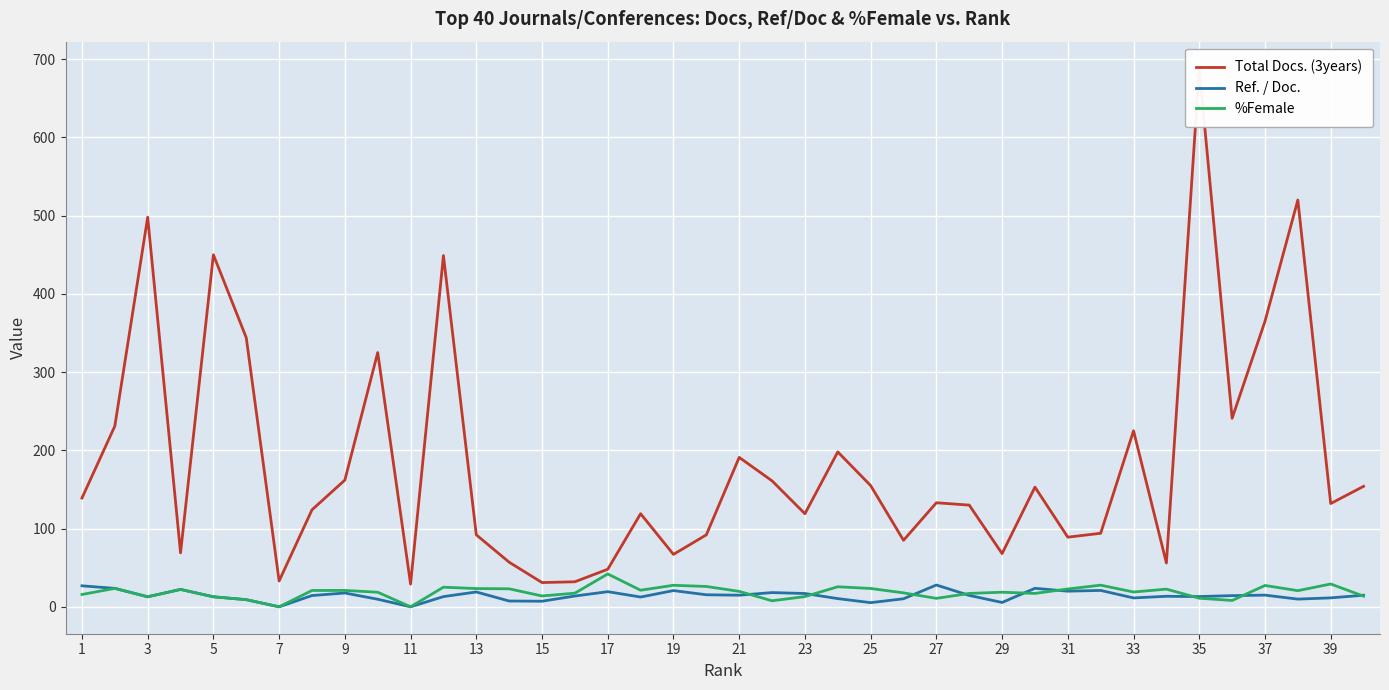

Reading left to right, extract all data points from this chart.

Total Docs. (3years): 139.0	231.0	498.0	69.0	450.0	344.0	33.0	124.0	162.0	325.0	29.0	449.0	92.0	57.0	31.0	32.0	48.0	119.0	67.0	92.0	191.0	161.0	119.0	198.0	155.0	85.0	133.0	130.0	68.0	153.0	89.0	94.0	225.0	56.0	688.0	241.0	365.0	520.0	132.0	154.0
Ref. / Doc.: 26.8	23.6	12.8	22.2	12.8	9.1	0.0	14.4	17.6	9.7	0.0	13.0	19.0	7.4	7.1	13.8	19.4	12.5	20.8	15.4	14.8	18.2	17.0	10.5	5.3	10.3	27.9	14.6	5.6	23.6	20.0	20.9	11.4	13.5	13.1	14.3	14.9	9.8	11.4	14.8
%Female: 15.7	23.6	12.8	22.2	12.8	9.1	0.0	20.9	20.9	18.6	0.0	25.1	23.3	23.0	13.9	17.4	42.0	21.2	27.5	26.0	19.7	7.7	13.1	25.6	23.4	17.8	10.8	17.1	18.6	17.1	22.8	27.7	18.9	22.6	11.0	8.1	27.3	20.6	29.2	13.6